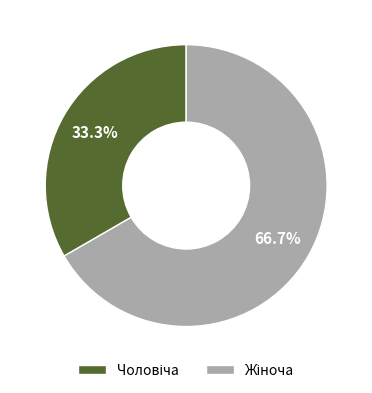

Combined, do Чоловіча and Жіноча account for over 50%?

Yes